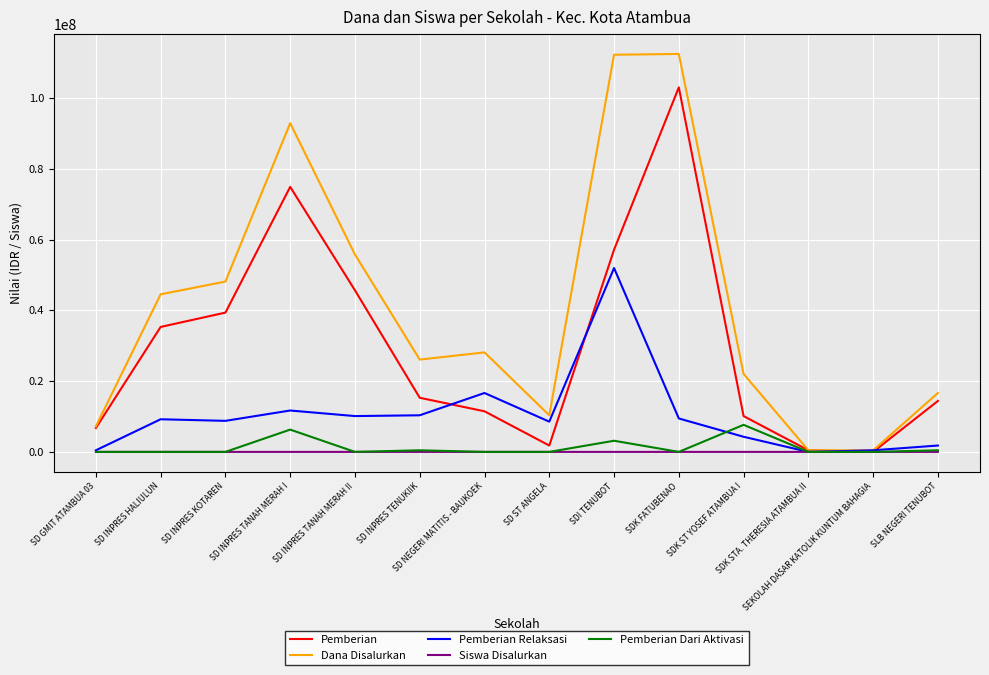

At which label is Pemberian Relaksasi closest to 25987500?

SD NEGERI MATITIS - BAUKOEK